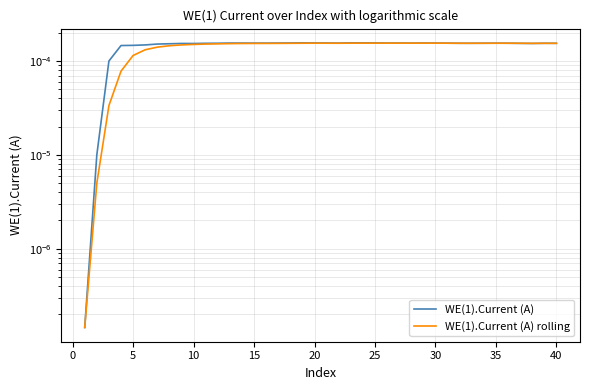

How many interior local peaks does the WE(1).Current (A) series have?

9